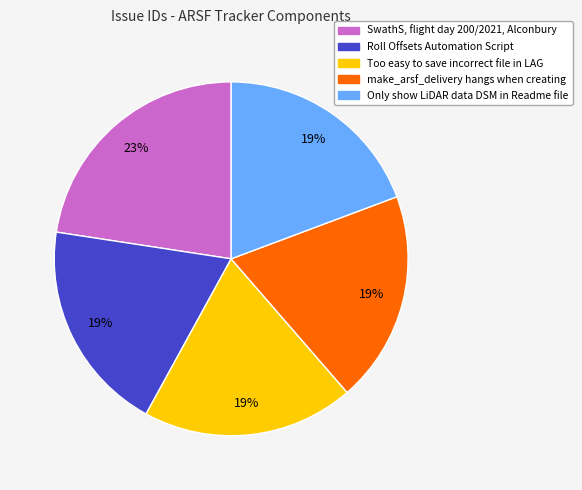

The Too easy to save incorrect file in LAG slice represents 26% of the pie. True or false?

False